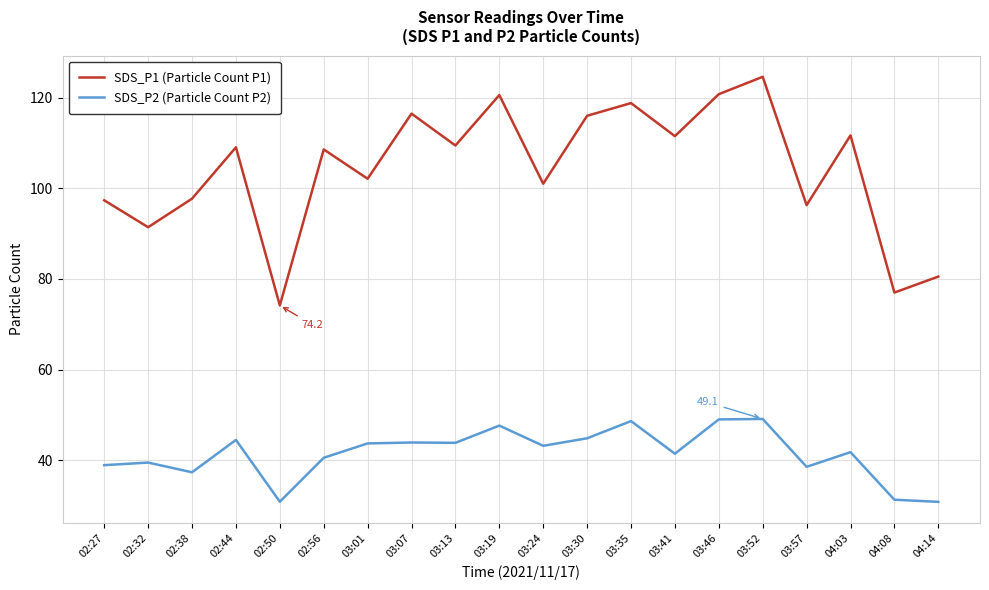

What is the minimum value for SDS_P2 (Particle Count P2)?

30.8